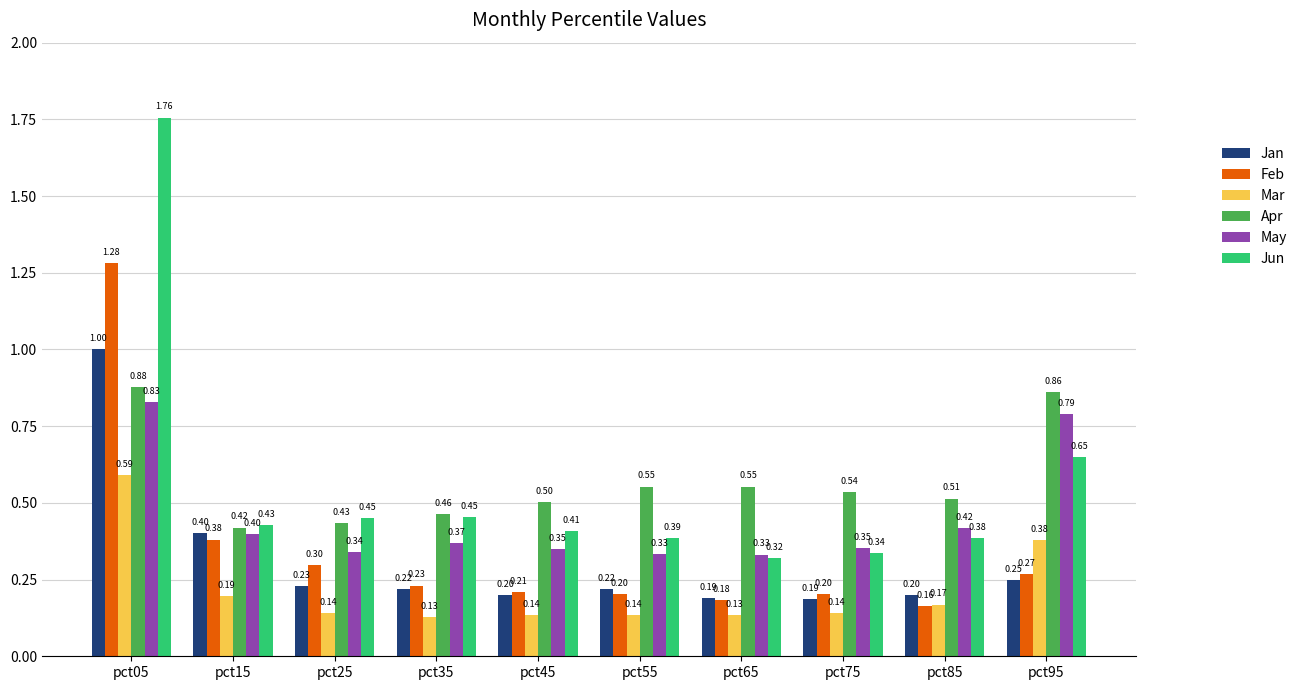

Which series has the largest total across all categories?

Apr